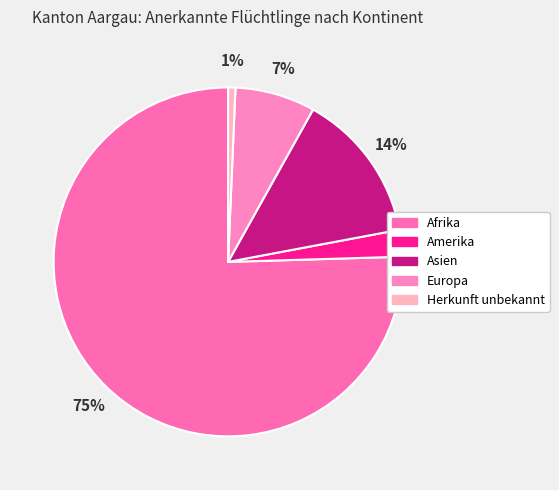

Which category has the smallest portion of the pie?

Herkunft unbekannt